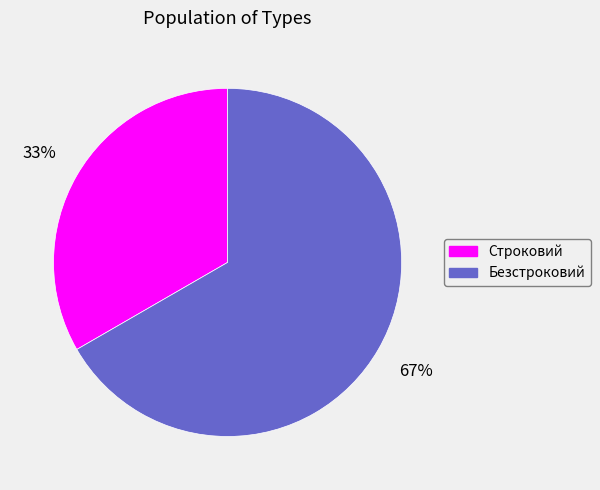

Do Строковий and Безстроковий together represent more than half of the pie?

Yes